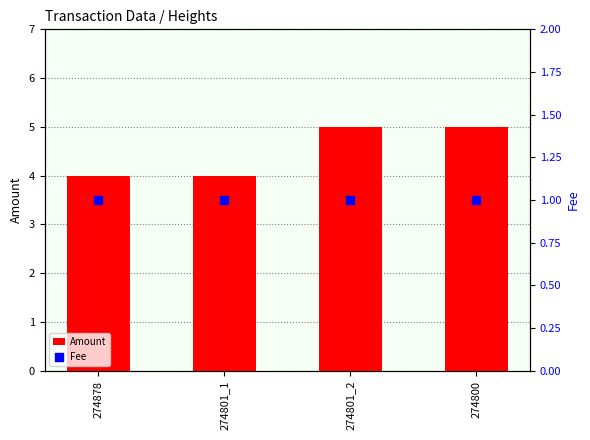

Which series has the widest spread of Y values?

Amount